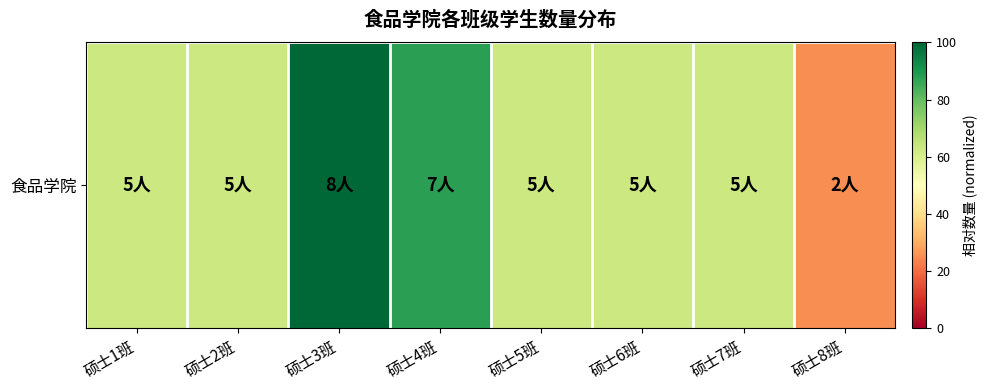

Which has a higher value, 硕士8班 or 硕士3班?

硕士3班